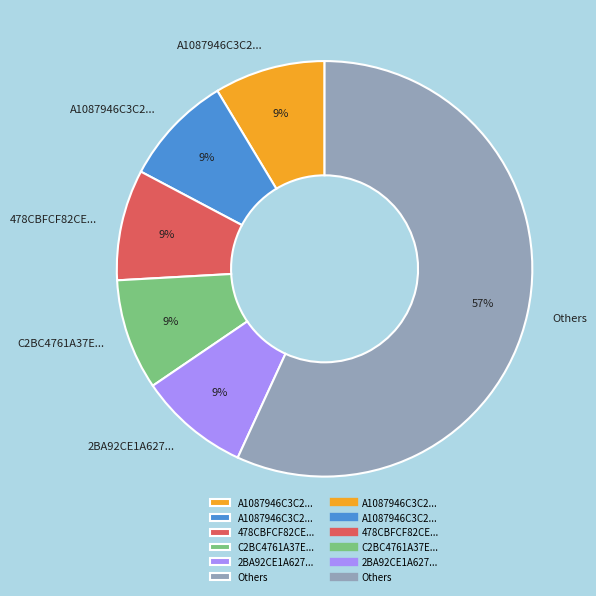

To the nearest percent, what is the average slice percentage?

17%